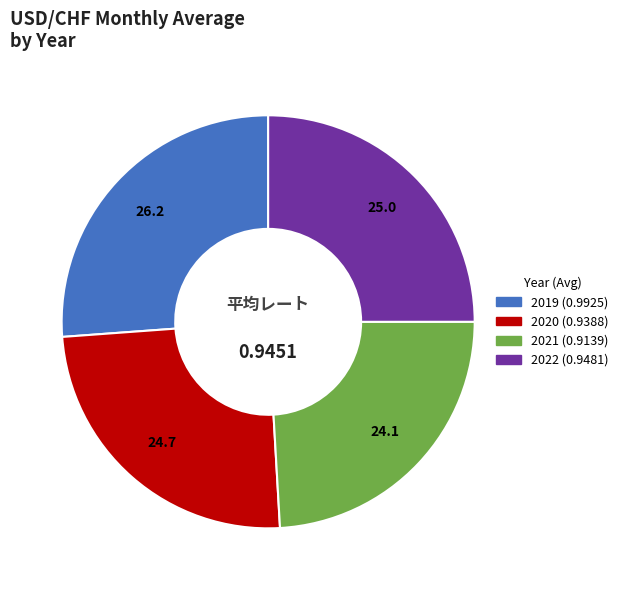

Is there any slice that represents more than half of the pie?

No